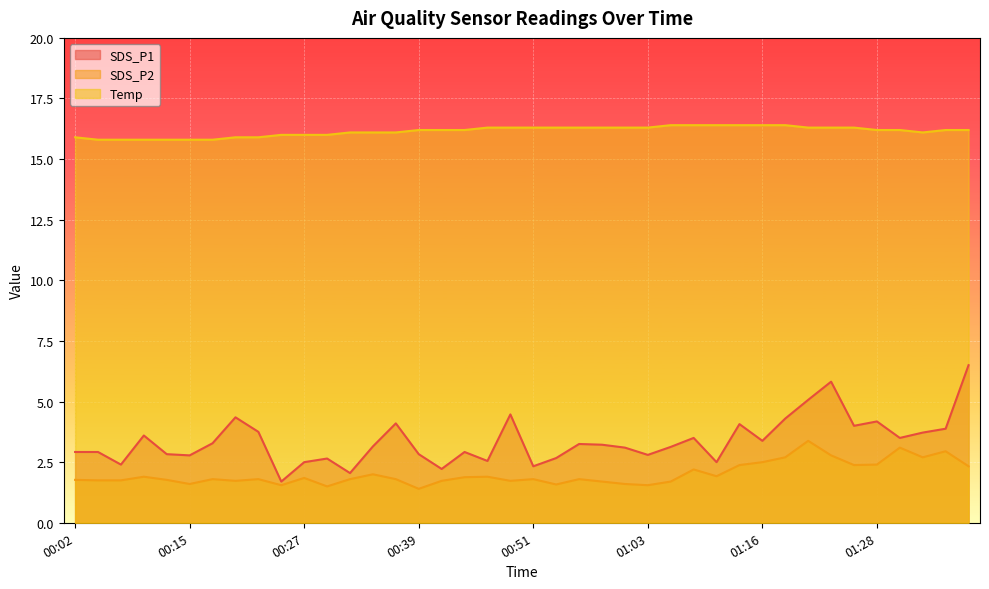

Between 01:18 and 00:05, which is larger?

01:18